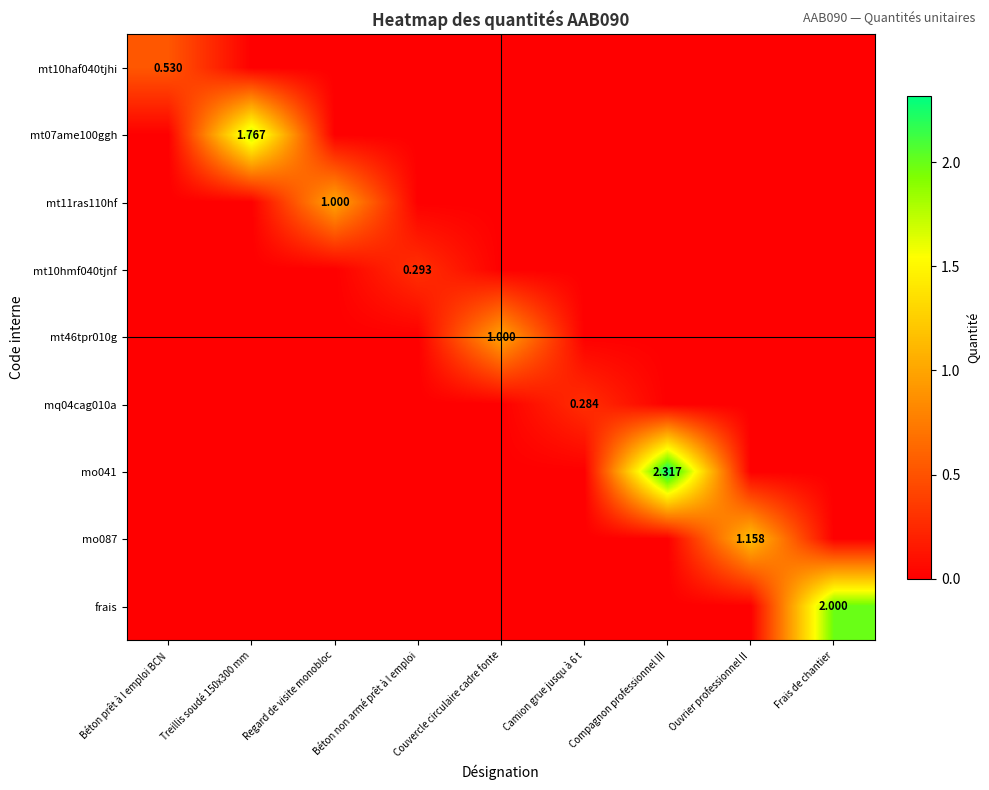

How many distinct data groups are displayed?

9